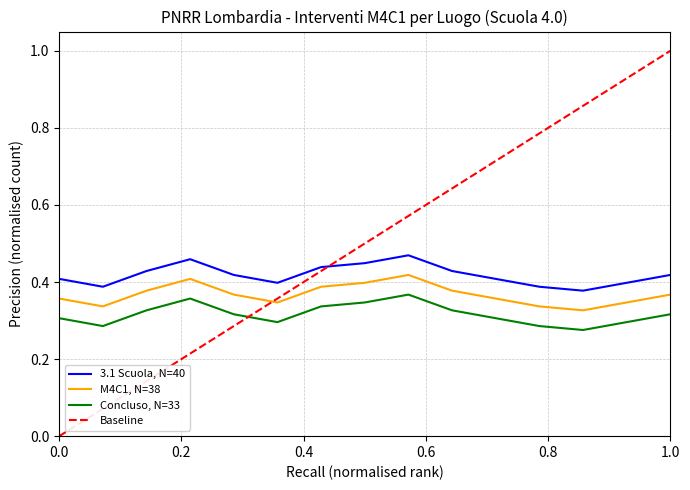

True or false: Concluso, N=33 and 3.1 Scuola, N=40 cross at least once.

False